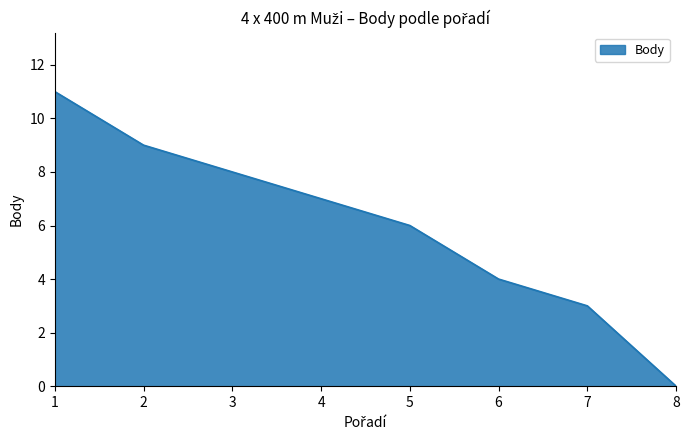

The value at 2 is 9. True or false?

True